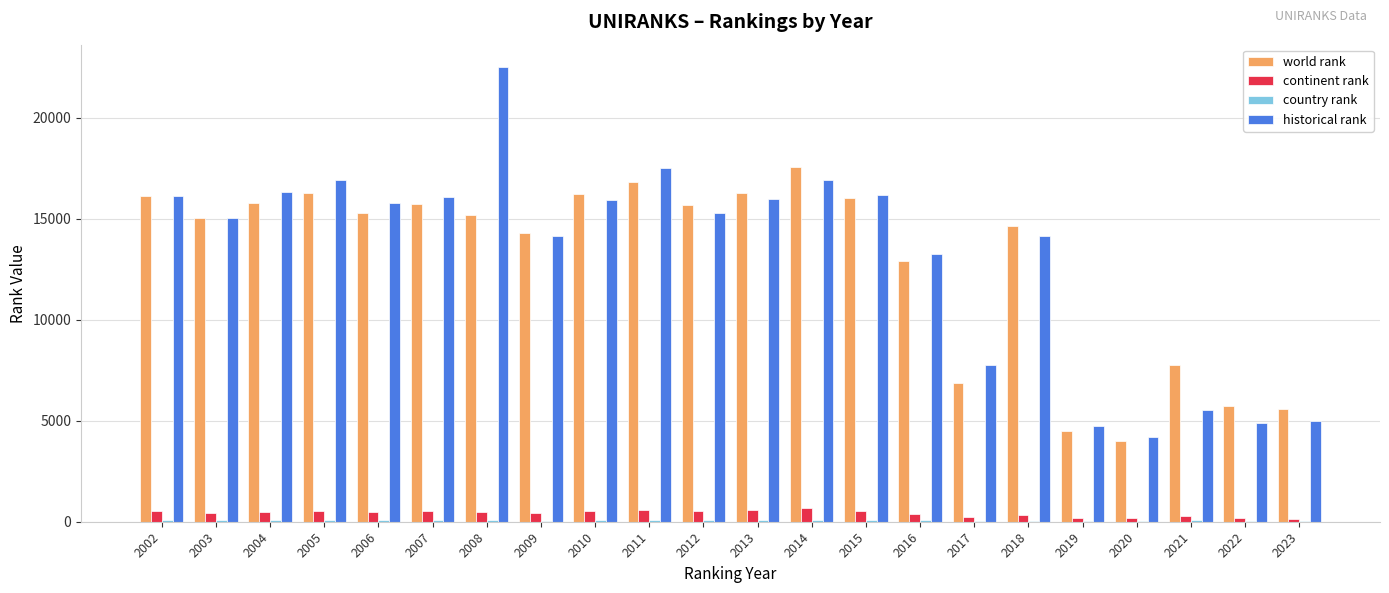

Which series has the largest total across all categories?

historical rank